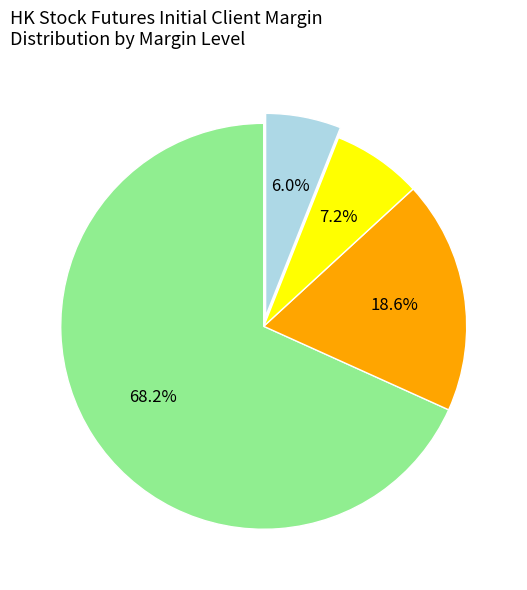

Does any single category account for the majority?

Yes